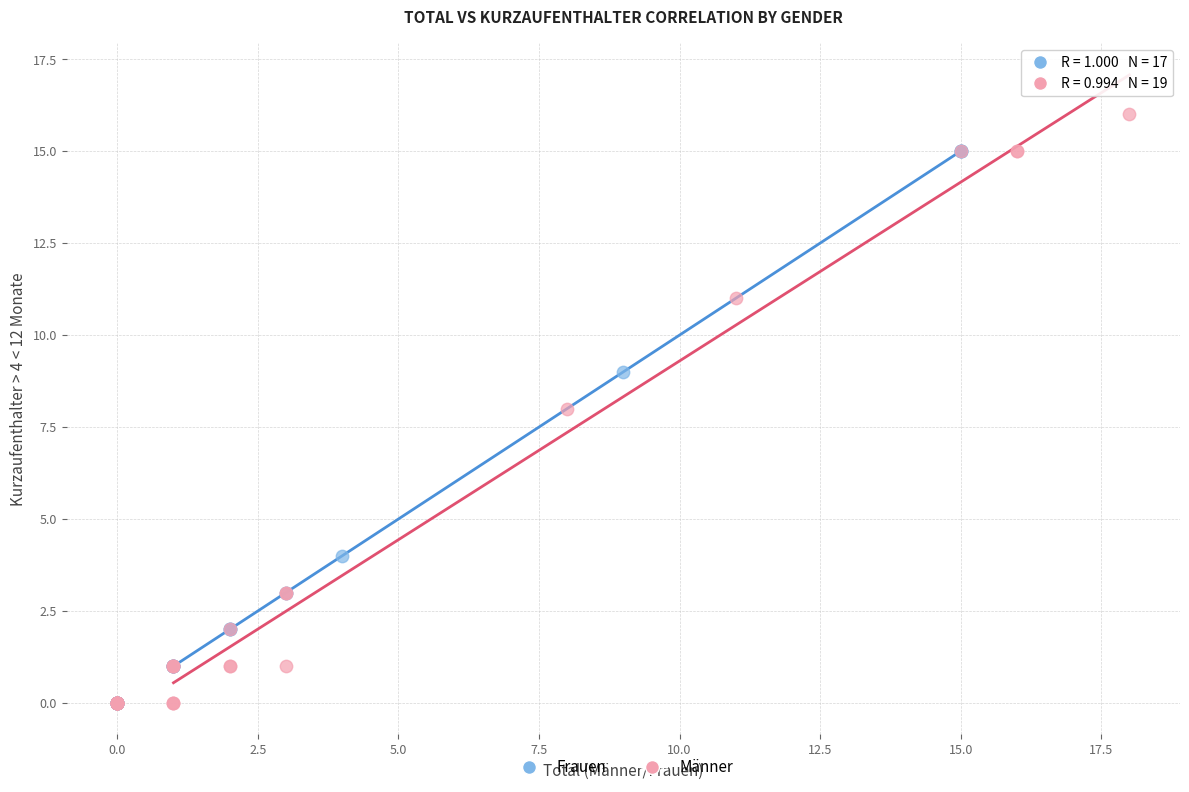

Which series has the widest spread of Y values?

Männer